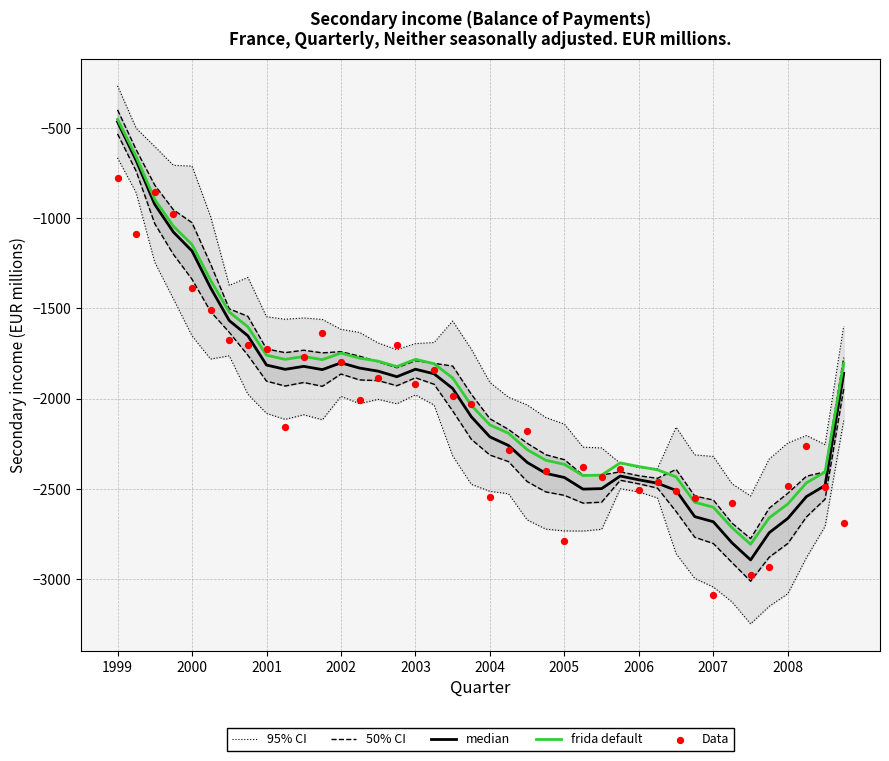

What is the total value across all series at 29?

-12154.1